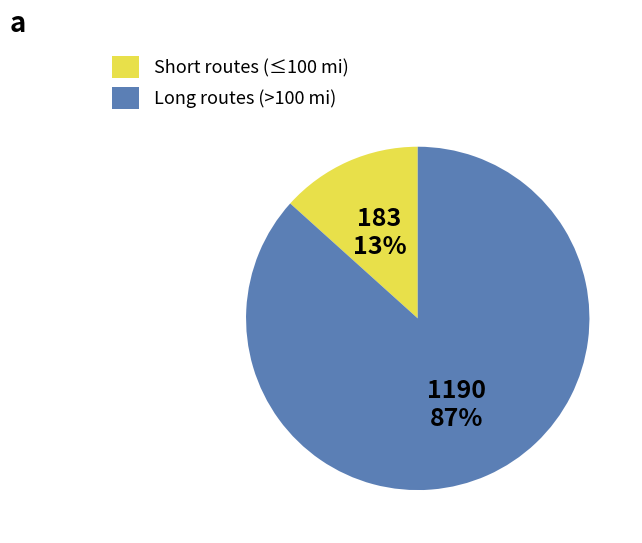

Which has a higher value, Short routes (≤100 mi) or Long routes (>100 mi)?

Long routes (>100 mi)